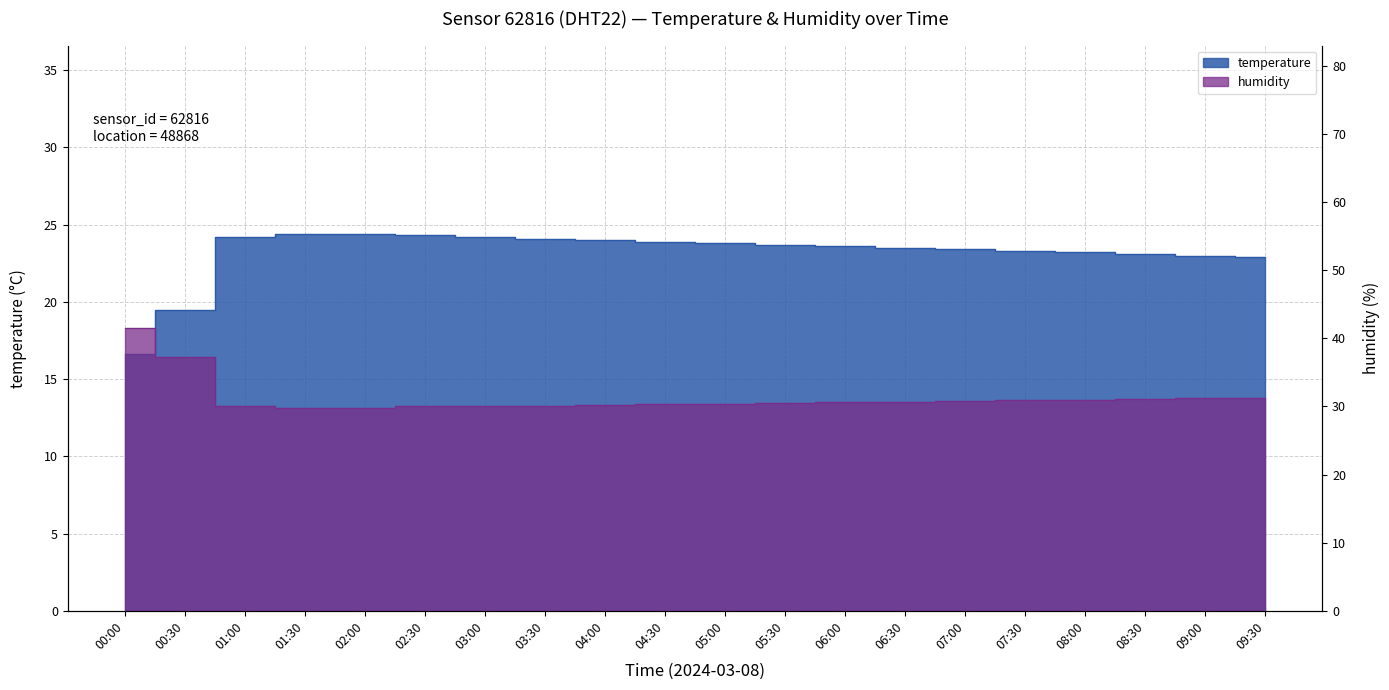

Is it true that temperature equals 23.0 at 09:00?

True